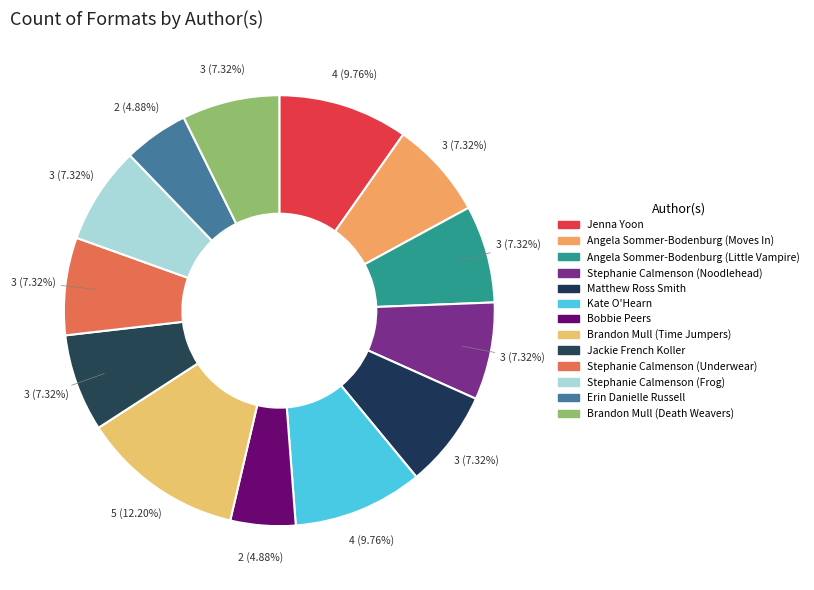

Is it true that Brandon Mull (Death Weavers) is 26% of the pie?

False